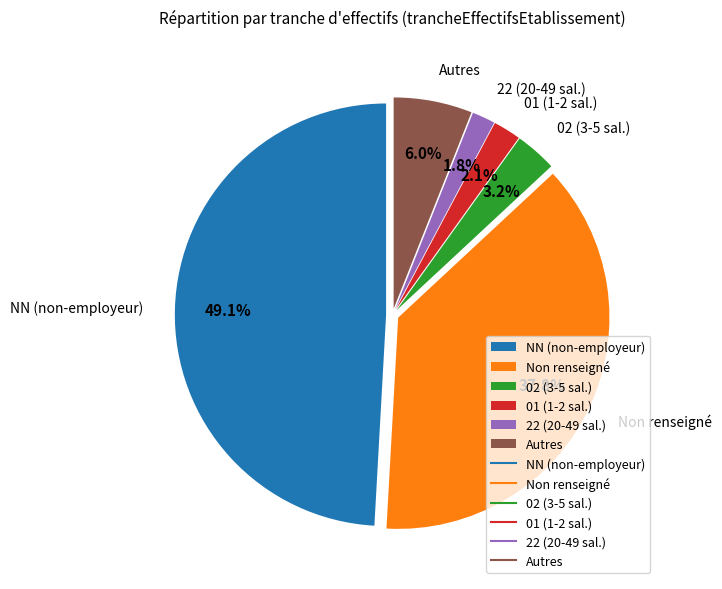

What is the largest slice in the pie chart?

NN (non-employeur)